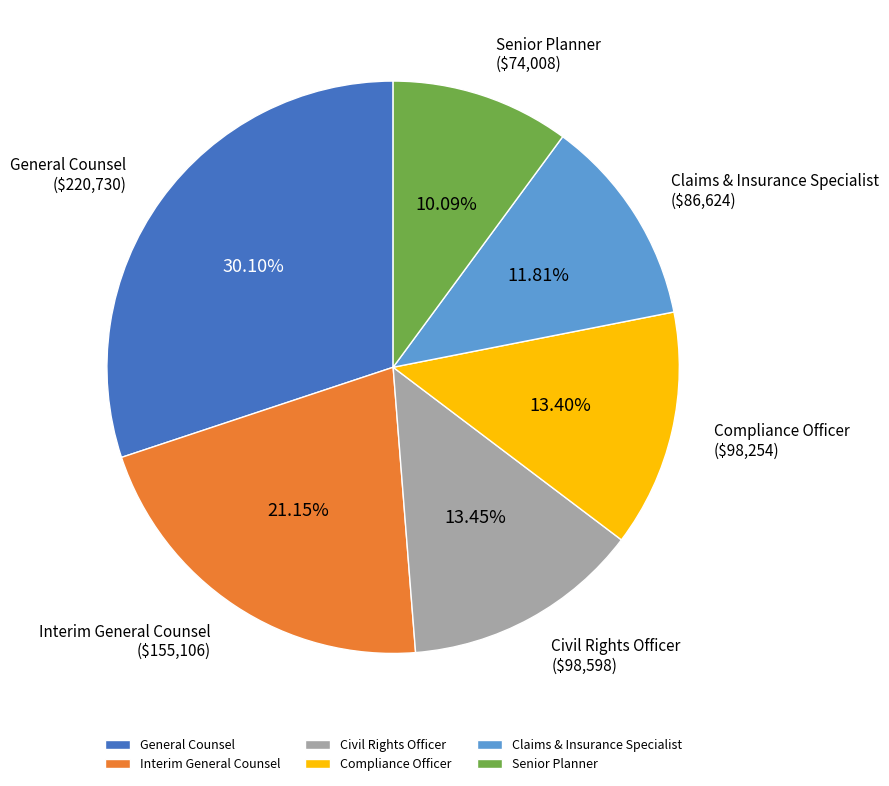

To the nearest percent, what portion does Claims & Insurance Specialist represent?

12%